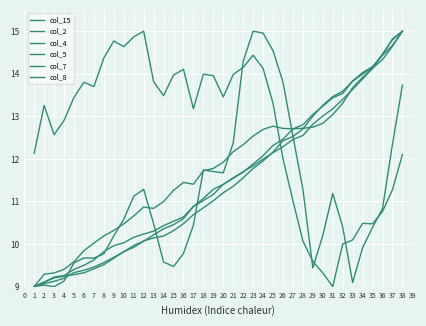

Does the chart display data point markers on the line(s)?

No